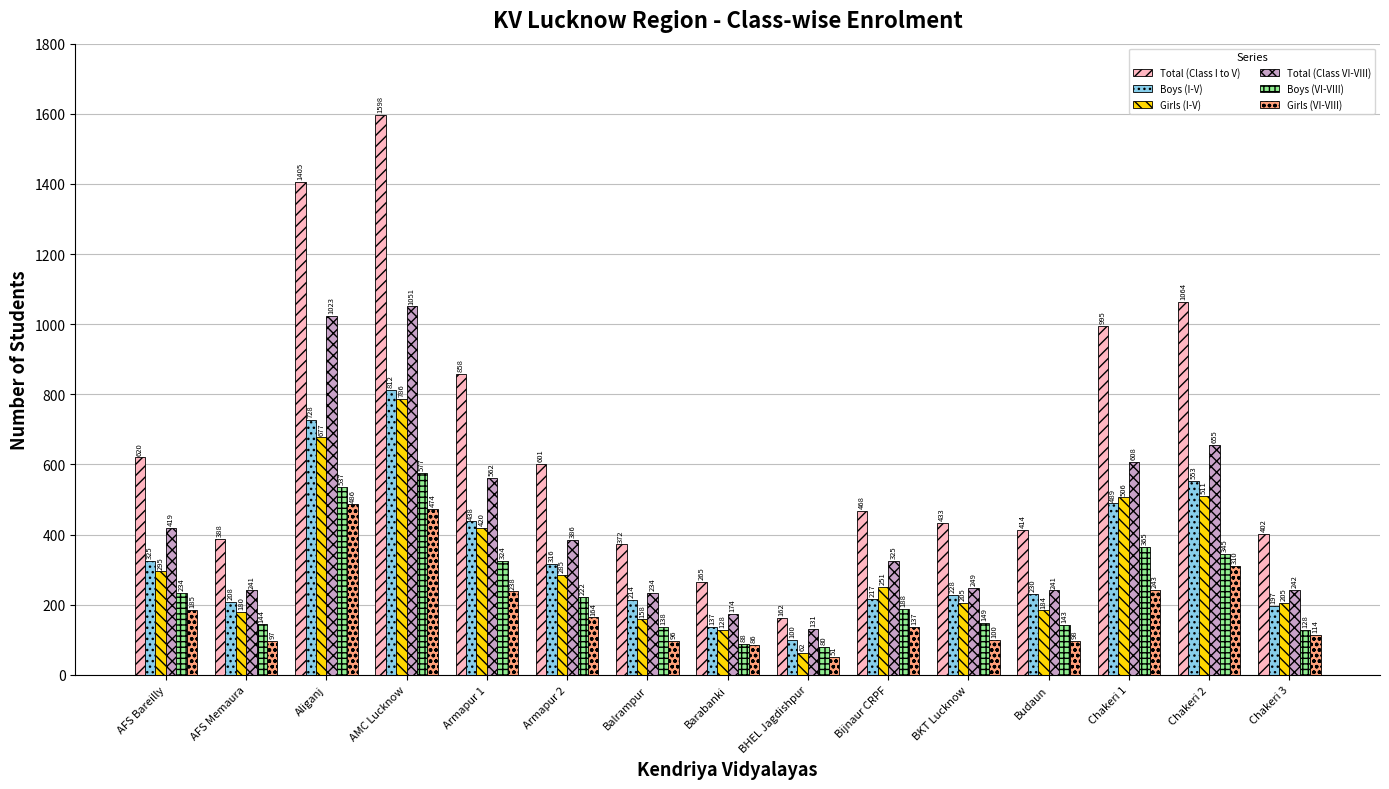

At which category is the sum across all series the highest?

AMC Lucknow